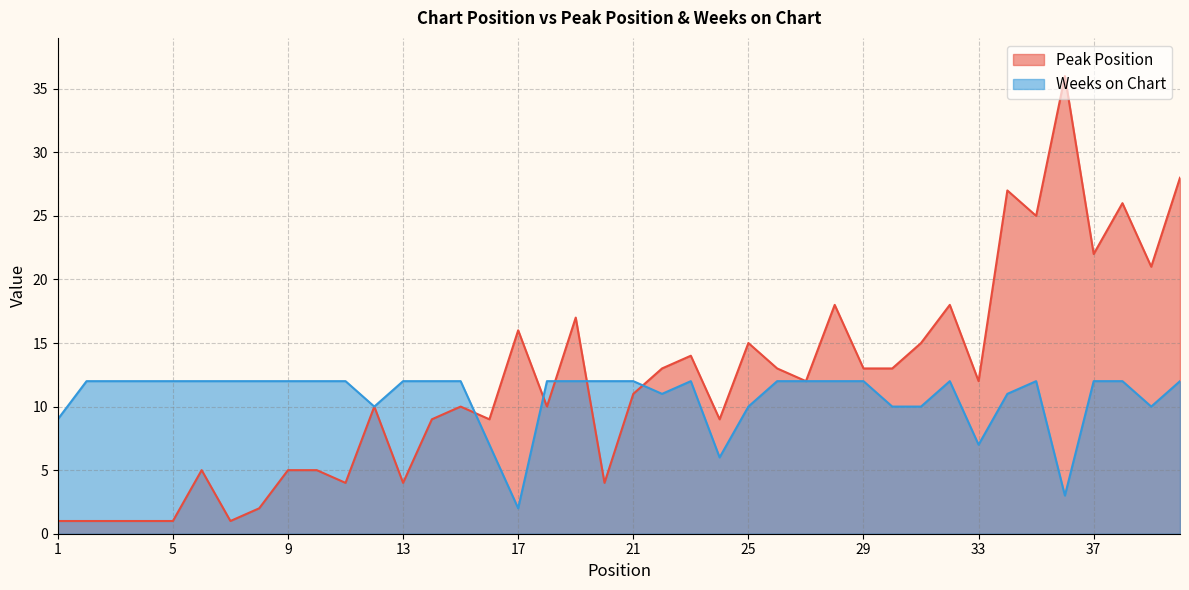

List the labels in order of Peak Position value, smallest first.

1, 2, 3, 4, 5, 7, 8, 11, 13, 20, 6, 9, 10, 14, 16, 24, 12, 15, 18, 21, 27, 33, 22, 26, 29, 30, 23, 25, 31, 17, 19, 28, 32, 39, 37, 35, 38, 34, 40, 36